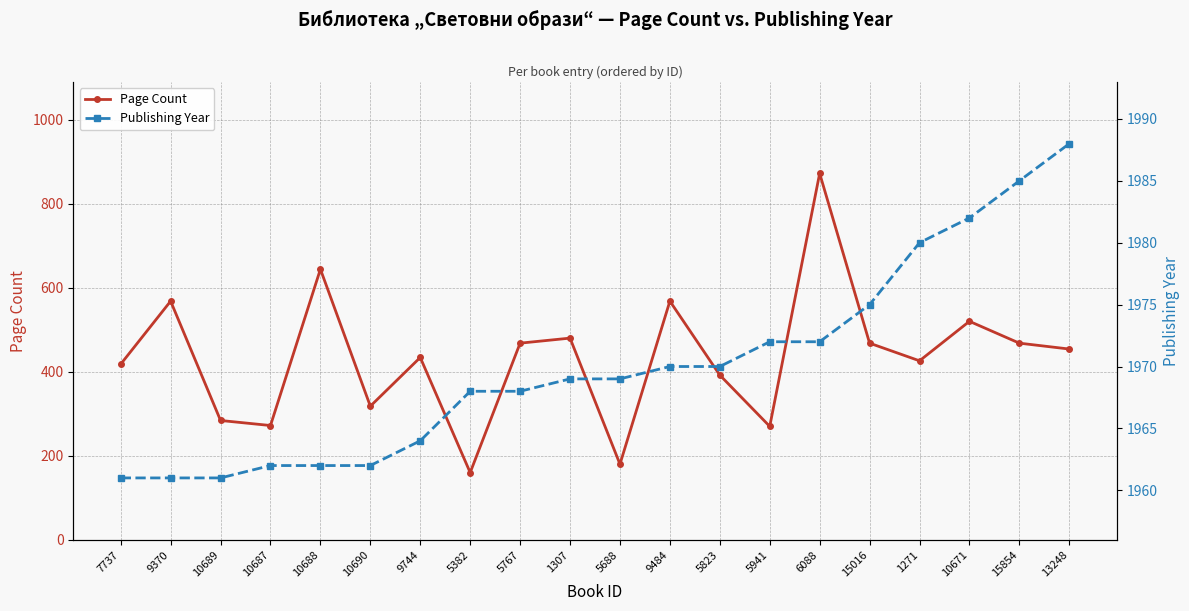

List the labels in order of Publishing Year value, smallest first.

7737, 9370, 10689, 10687, 10688, 10690, 9744, 5382, 5767, 1307, 5688, 9484, 5823, 5941, 6088, 15016, 1271, 10671, 15854, 13248